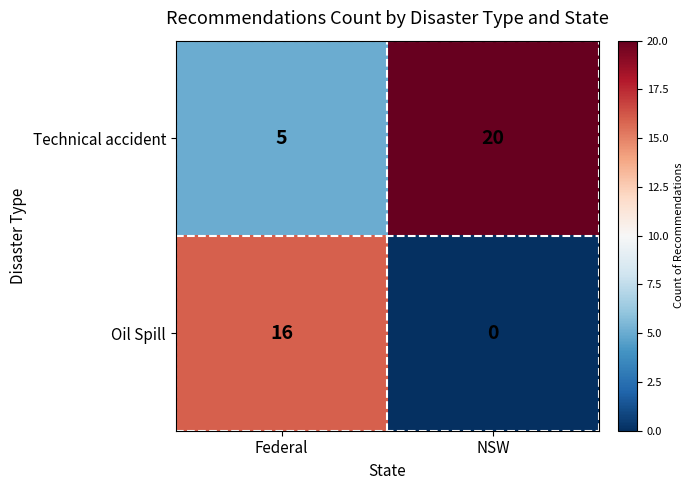

The value of Oil Spill at Federal is 16. True or false?

True